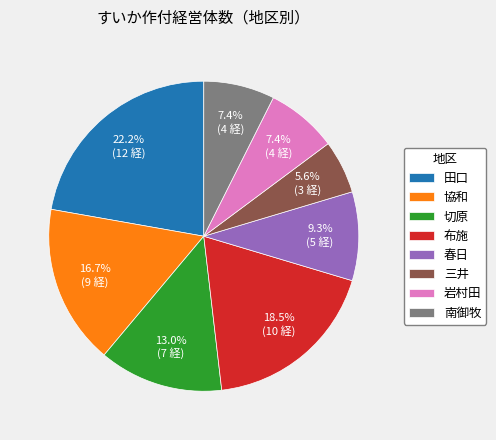

Is there any slice that represents more than half of the pie?

No